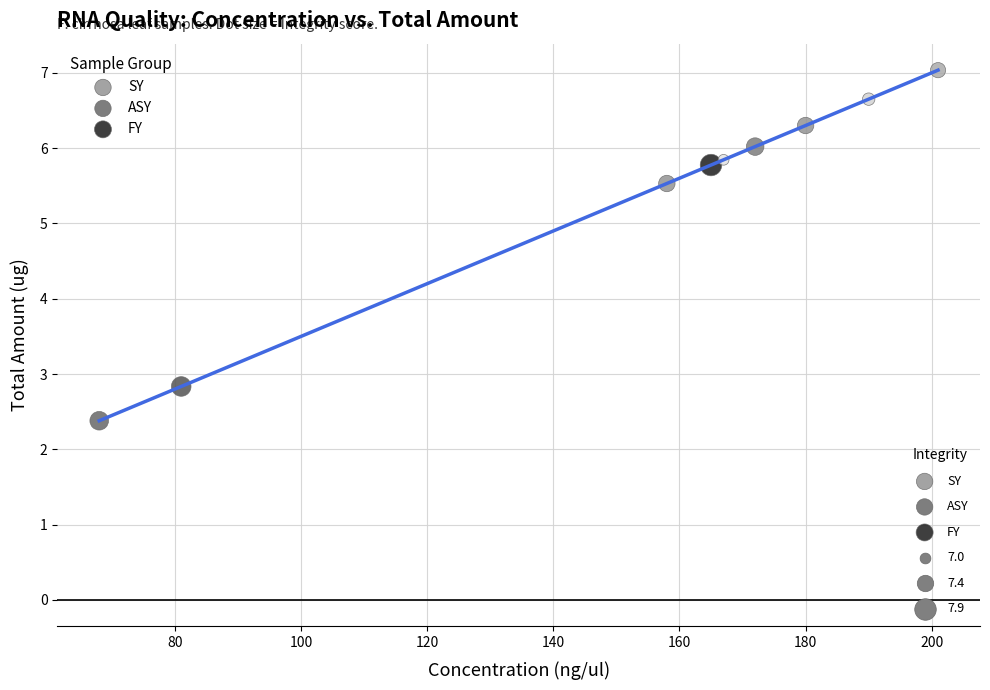

Which series contains the lowest Y value?

ASY